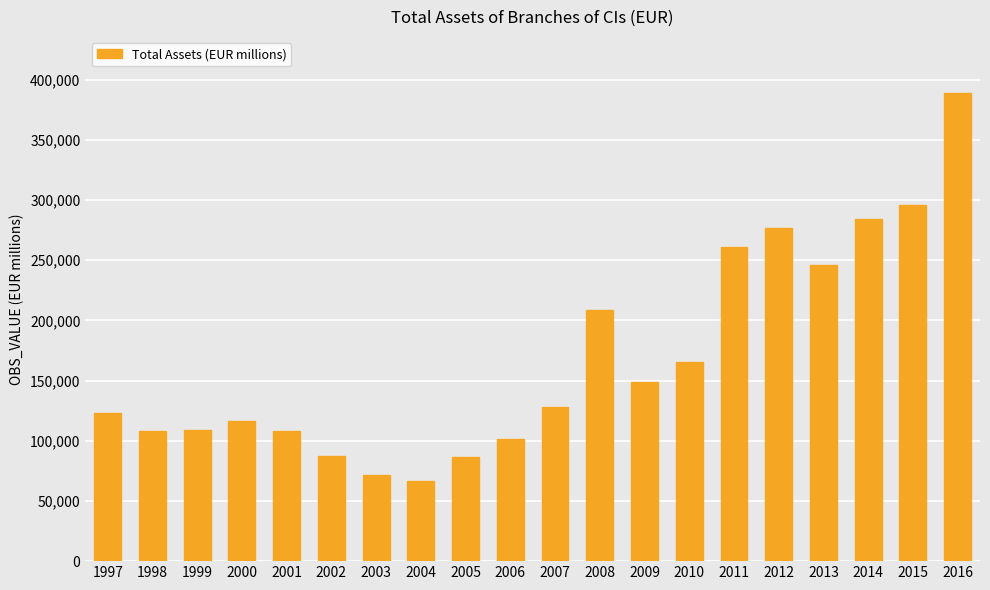

Which label corresponds to the largest value in the chart?

2016